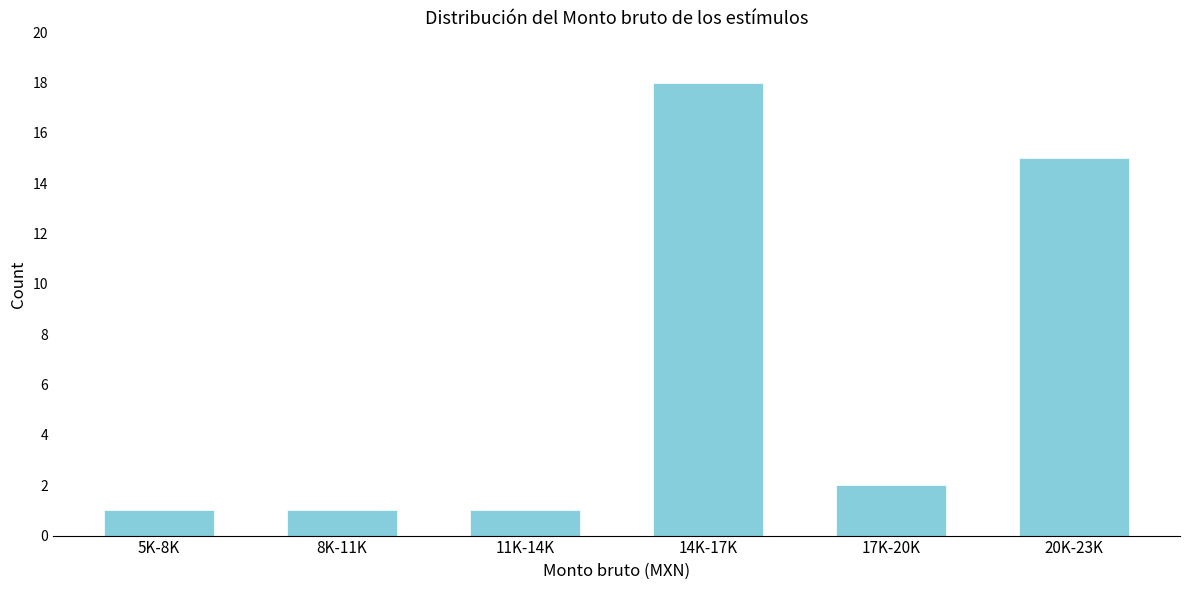

Reading left to right, transcribe all the data shown in this chart.

1	1	1	18	2	15